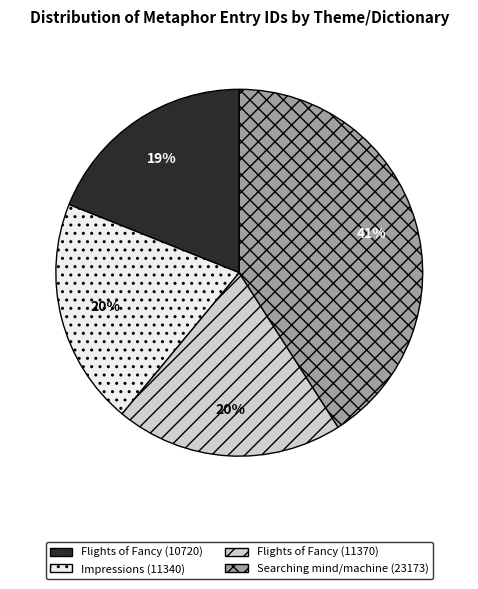

To the nearest percent, what portion does Flights of Fancy (10720) represent?

19%